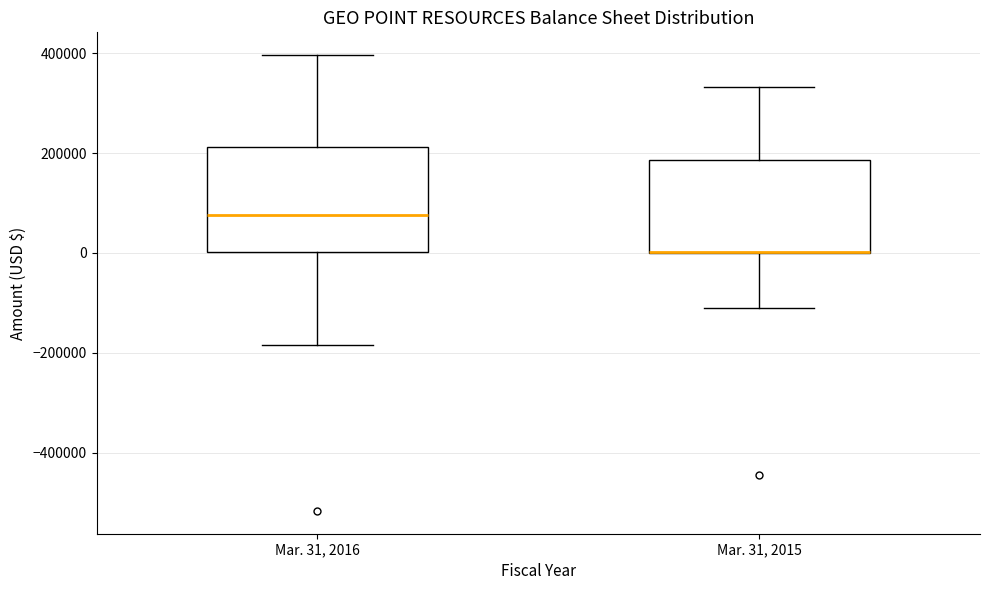

Reading left to right, transcribe this box plot: for each box, give where its median line is, the range the box spans, and where its two whiskers end, as read against the y-axis. The values are not printed on the chart, so give them approximately, as read against the axis.

Mar. 31, 2016: median 80000, box 0 to 220000, whiskers -180000 to 400000
Mar. 31, 2015: median 0 (drawn on the box's lower edge), box 0 to 180000, whiskers -120000 to 340000